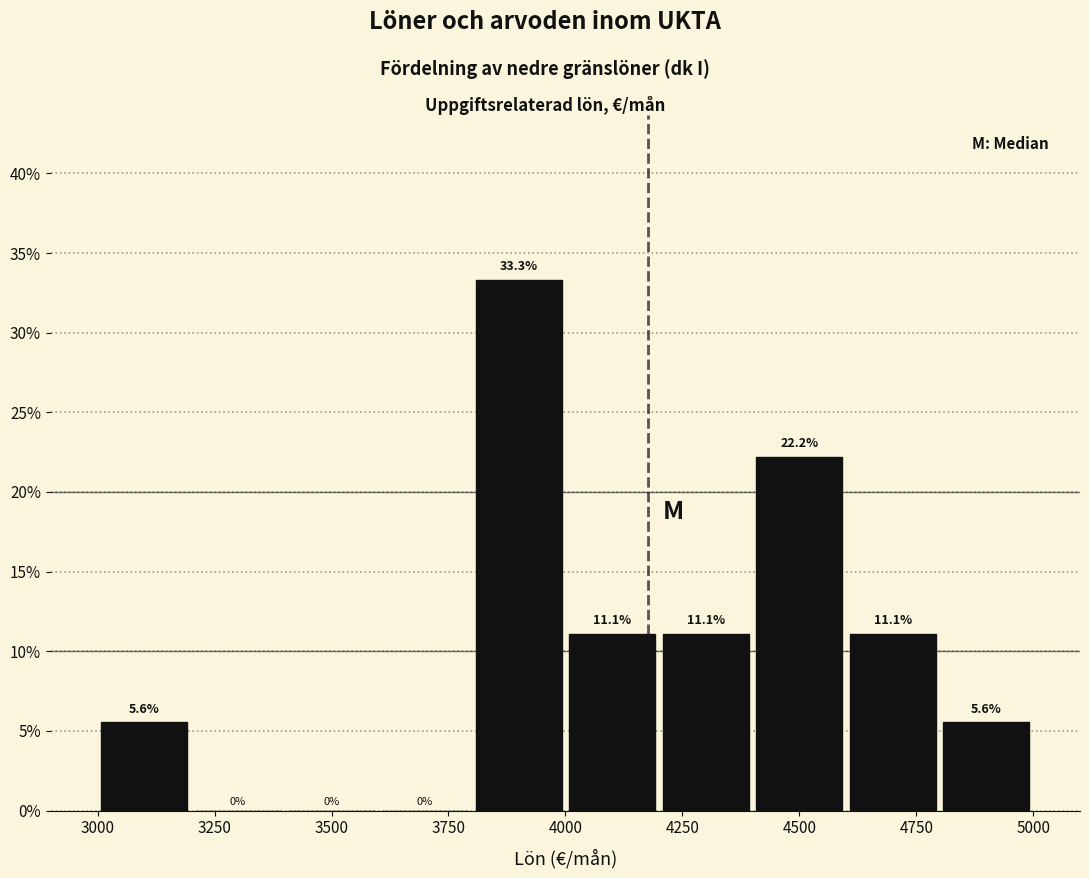

Reading left to right, transcribe this chart: for each bar, give the range it covers on the x-axis and its height.

3000 to 3200: 5.6
3200 to 3400: 0.0
3400 to 3600: 0.0
3600 to 3800: 0.0
3800 to 4000: 33.3
4000 to 4200: 11.1
4200 to 4400: 11.1
4400 to 4600: 22.2
4600 to 4800: 11.1
4800 to 5000: 5.6